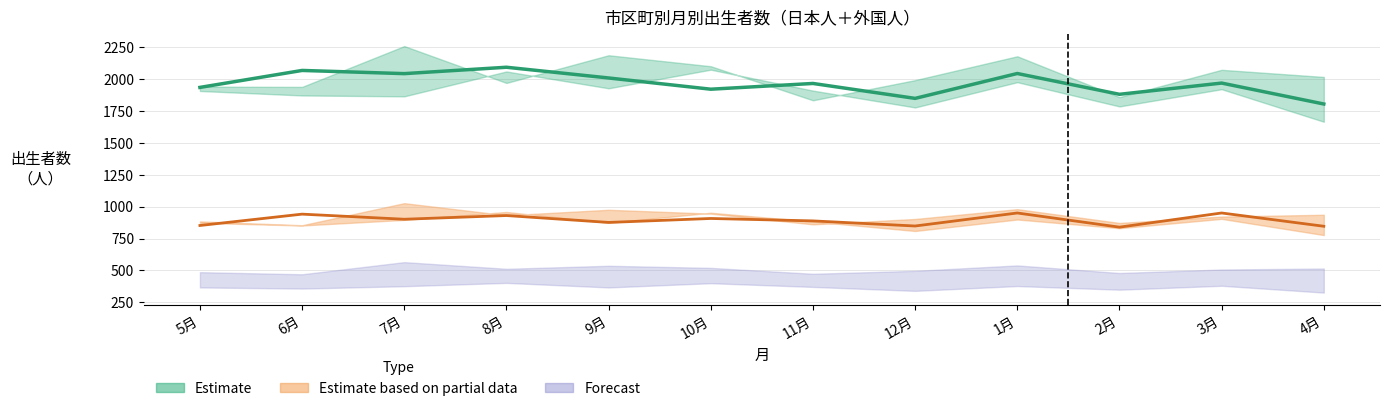

What is the label of the 4th point from the right?

1月